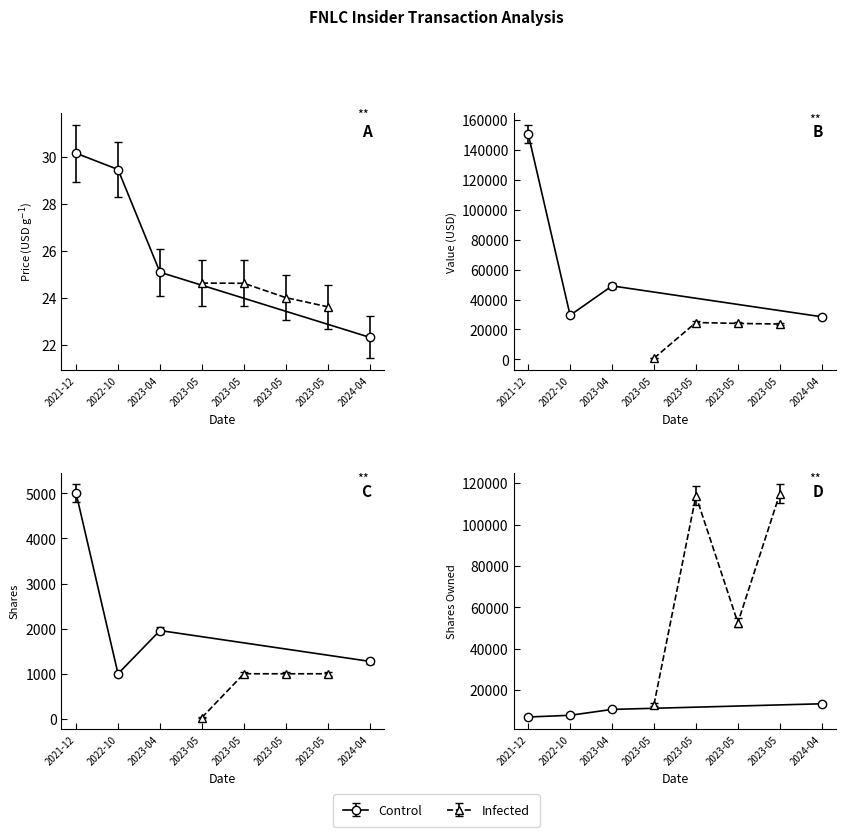

What is the label of the 2nd point from the left?

2022-10-24